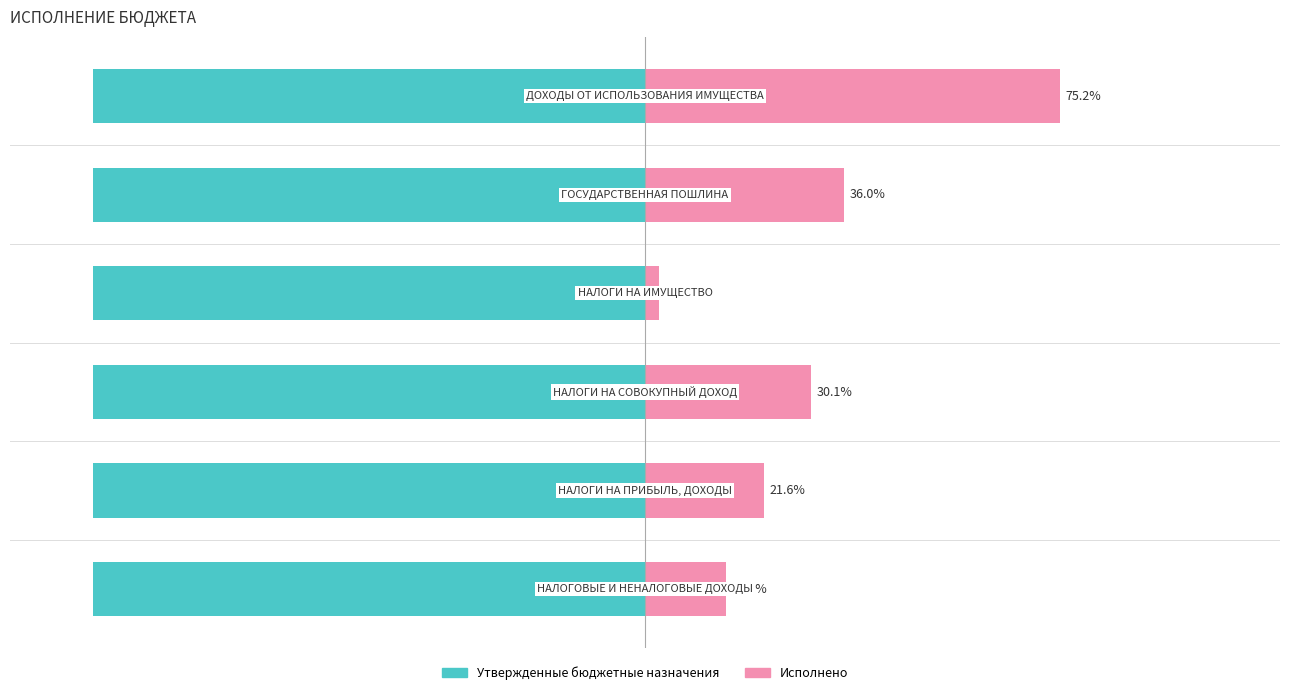

What is the highest value of the Утвержденные бюджетные назначения series?

0.6